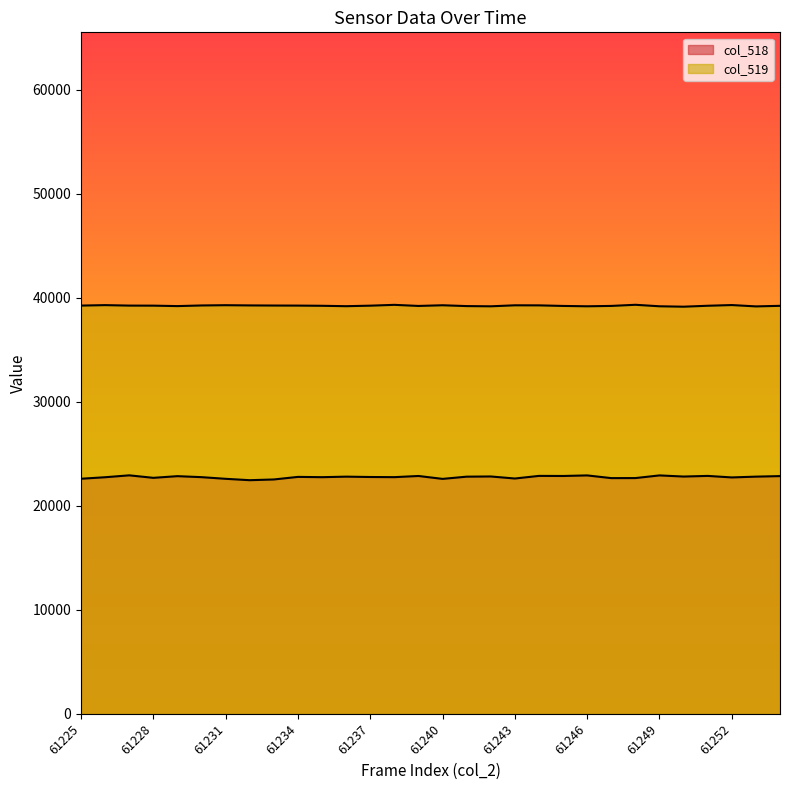

Is the value of col_519 at 61232 greater than the value of col_518 at 61233?

Yes